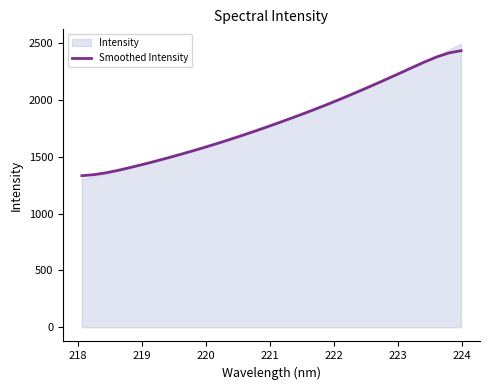

What is the smallest value displayed?

1334.1